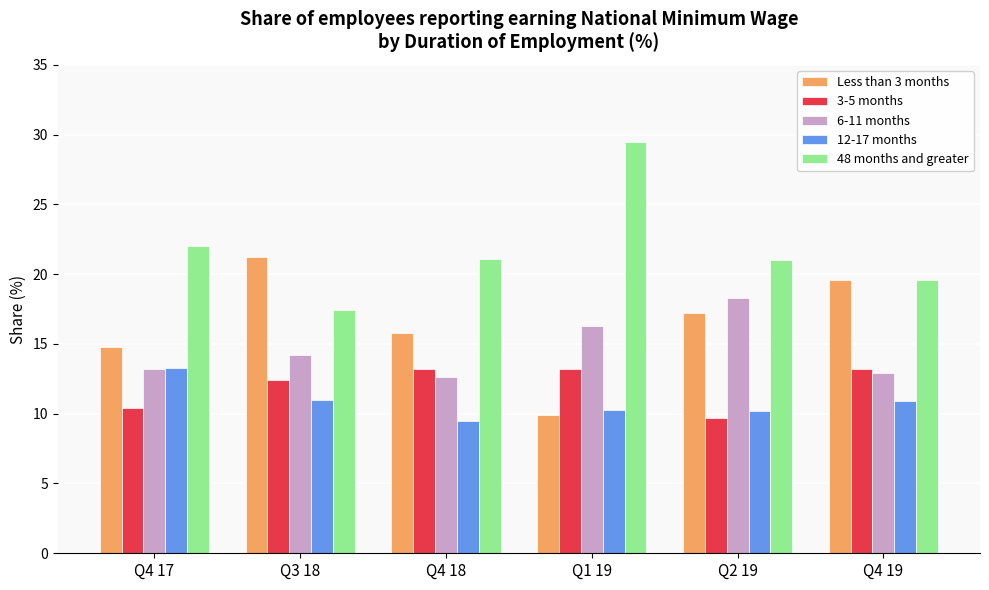

What is the value of the Less than 3 months bar at the 1st from the left?

14.8